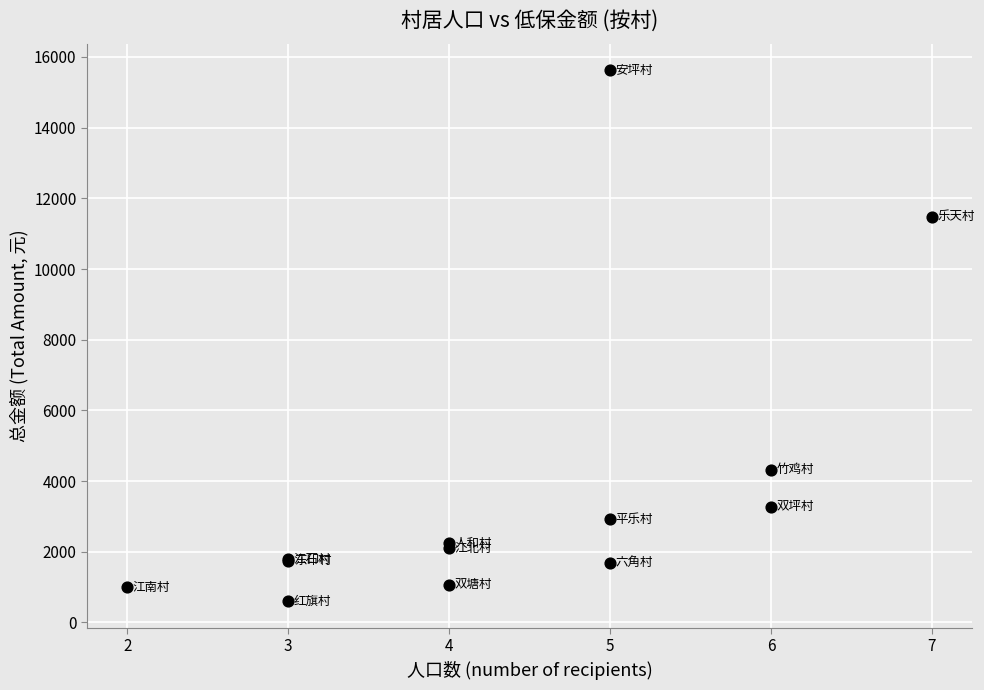

What Y value in the scatter plot is closest to 8110?

11480